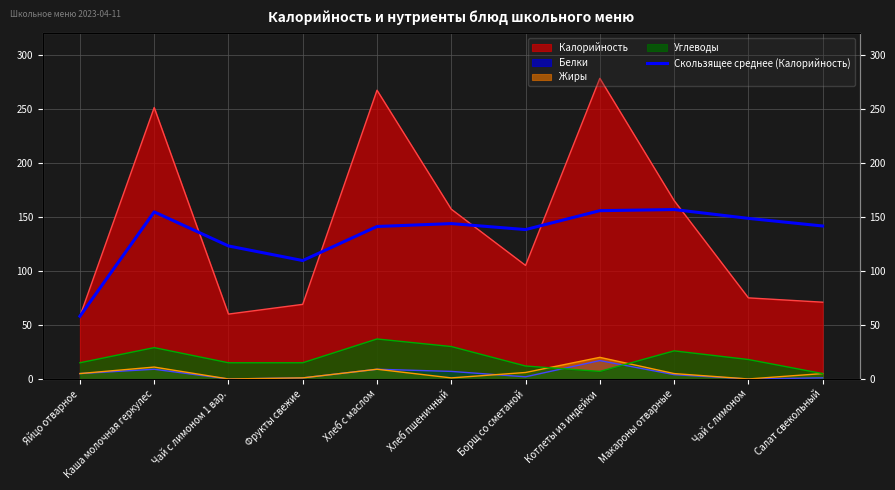

What is the approximate value at Каша молочная геркулес?

154.5